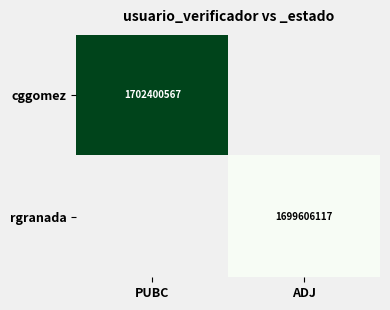

The cggomez series shows 1702400567 at PUBC. True or false?

True